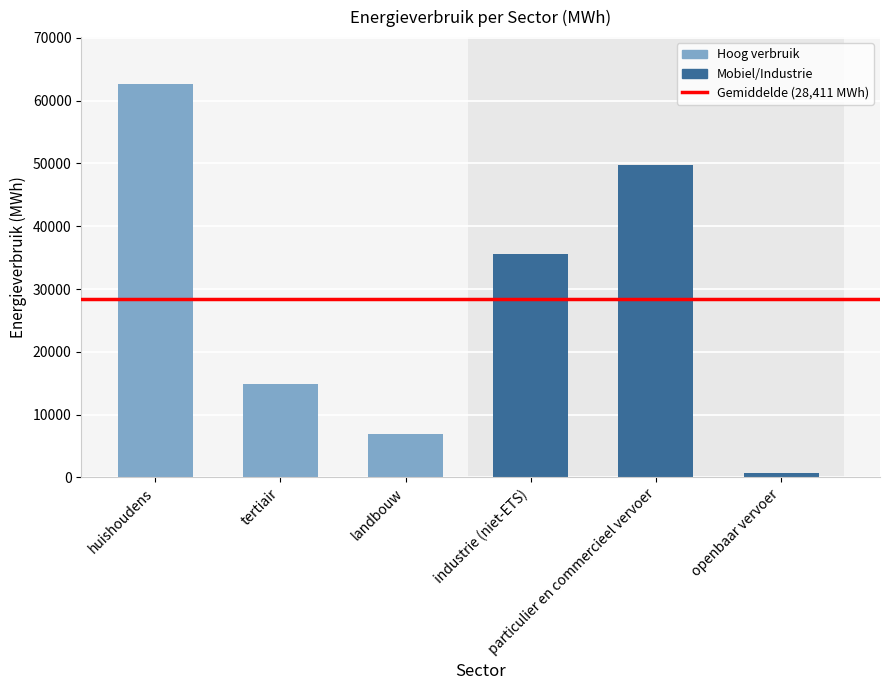

What is the change in value from huishoudens to openbaar vervoer?

-61903.6